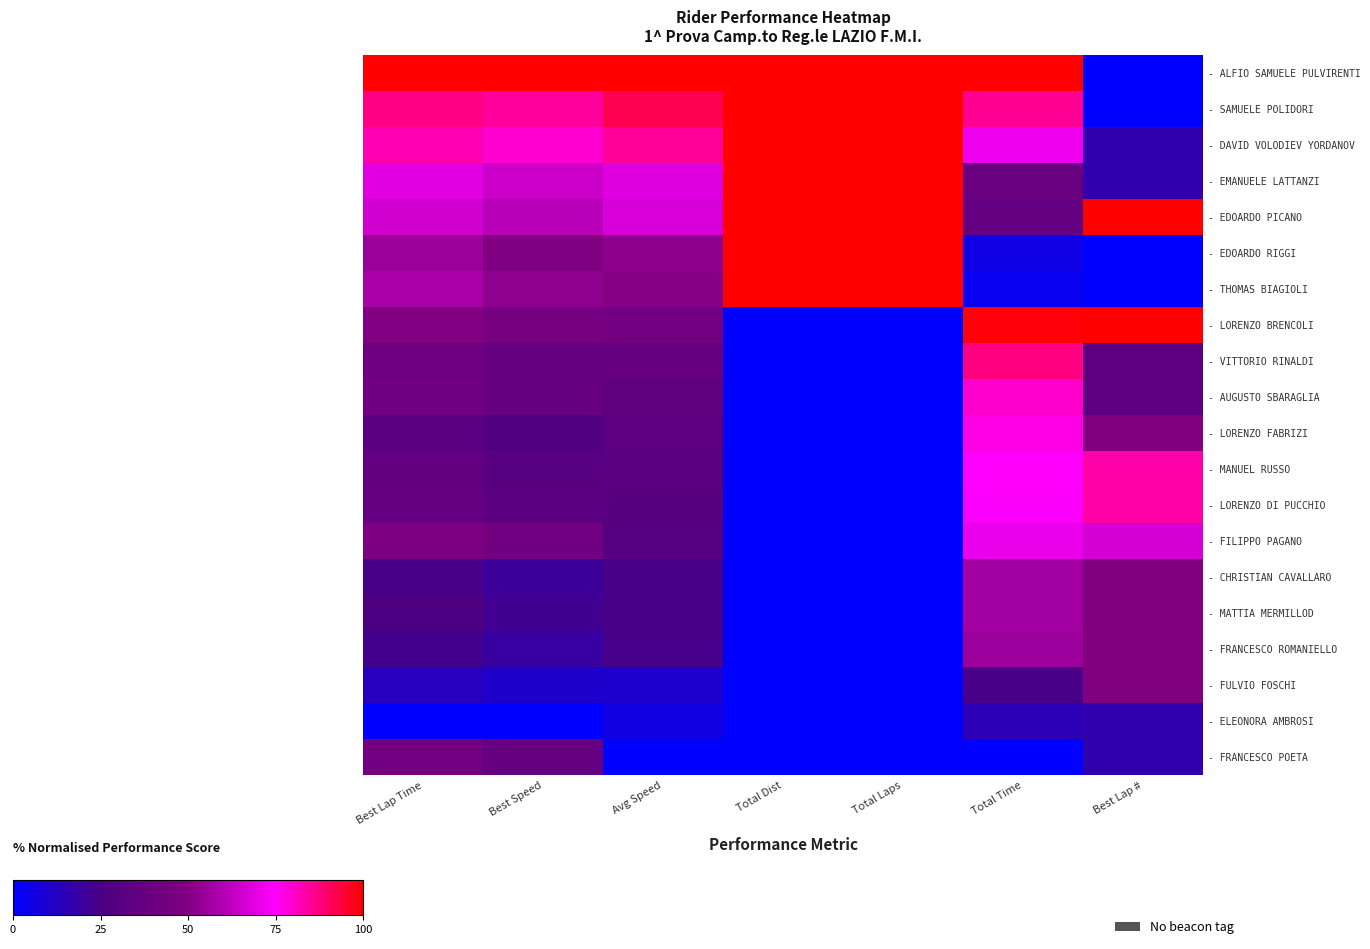

What is the spread (max minus min) of values at Best Lap #?

100.0